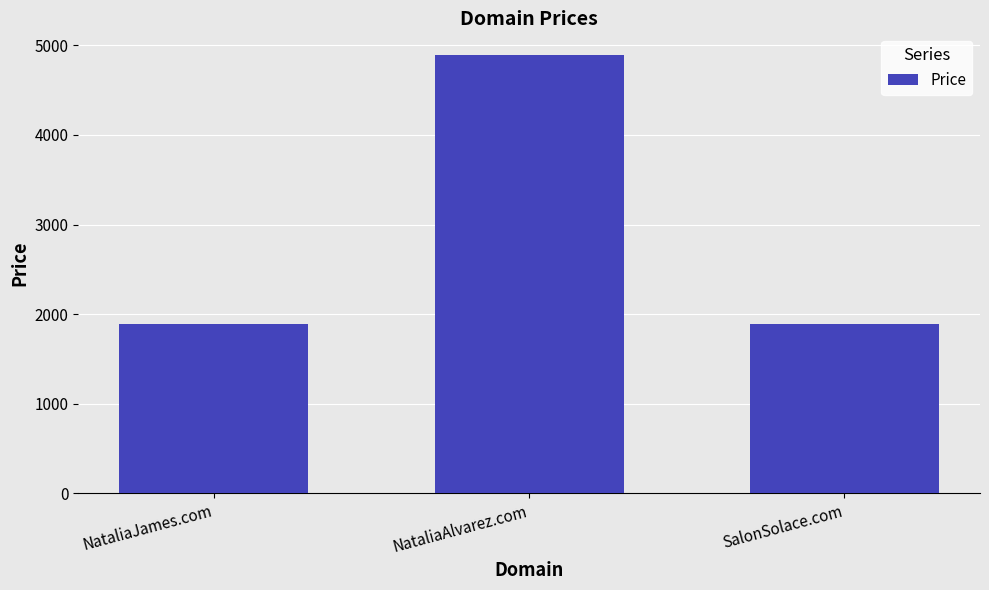

What is the difference between the maximum and second lowest values?

3000